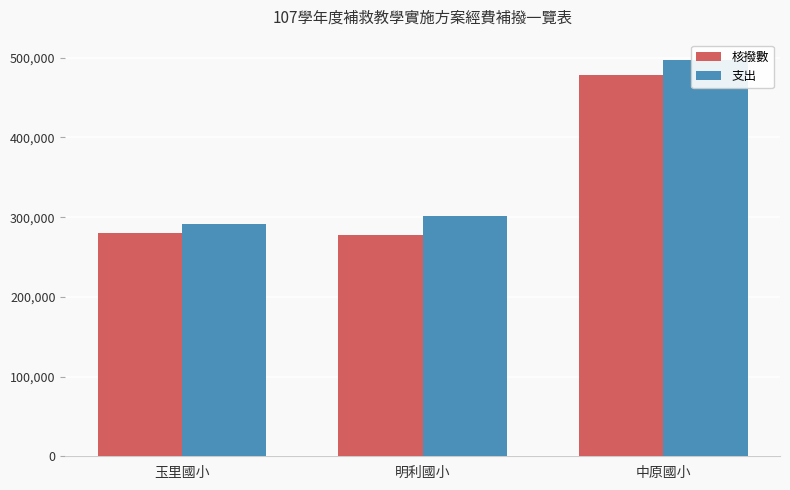

Where is 核撥數 nearest to the value 377823?

玉里國小